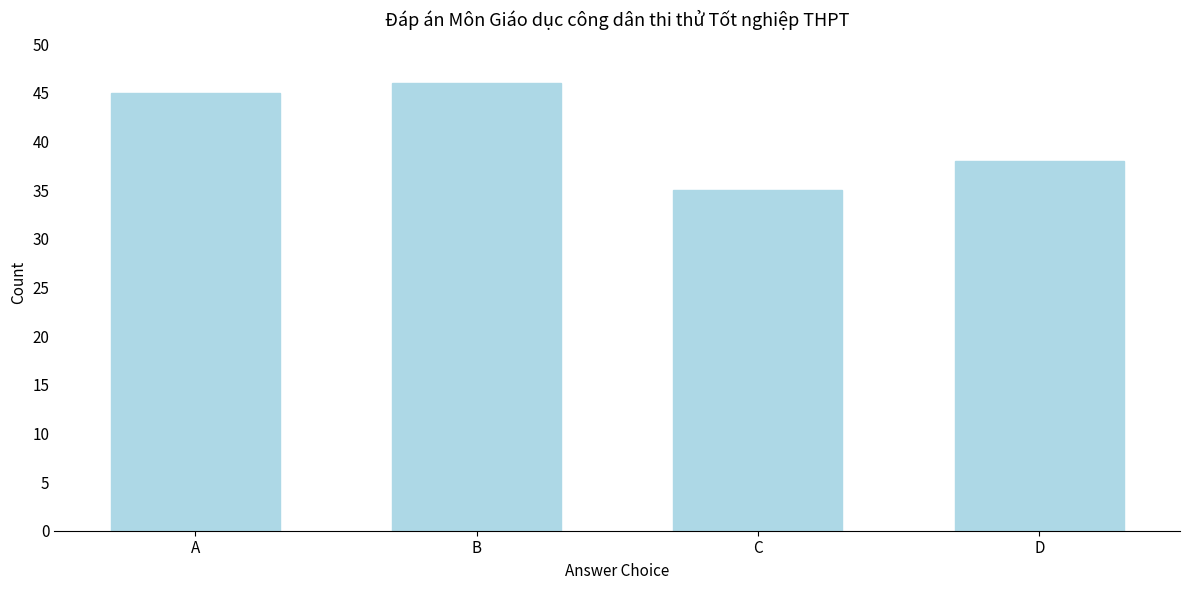

Reading left to right, extract all data points from this chart.

45	46	35	38